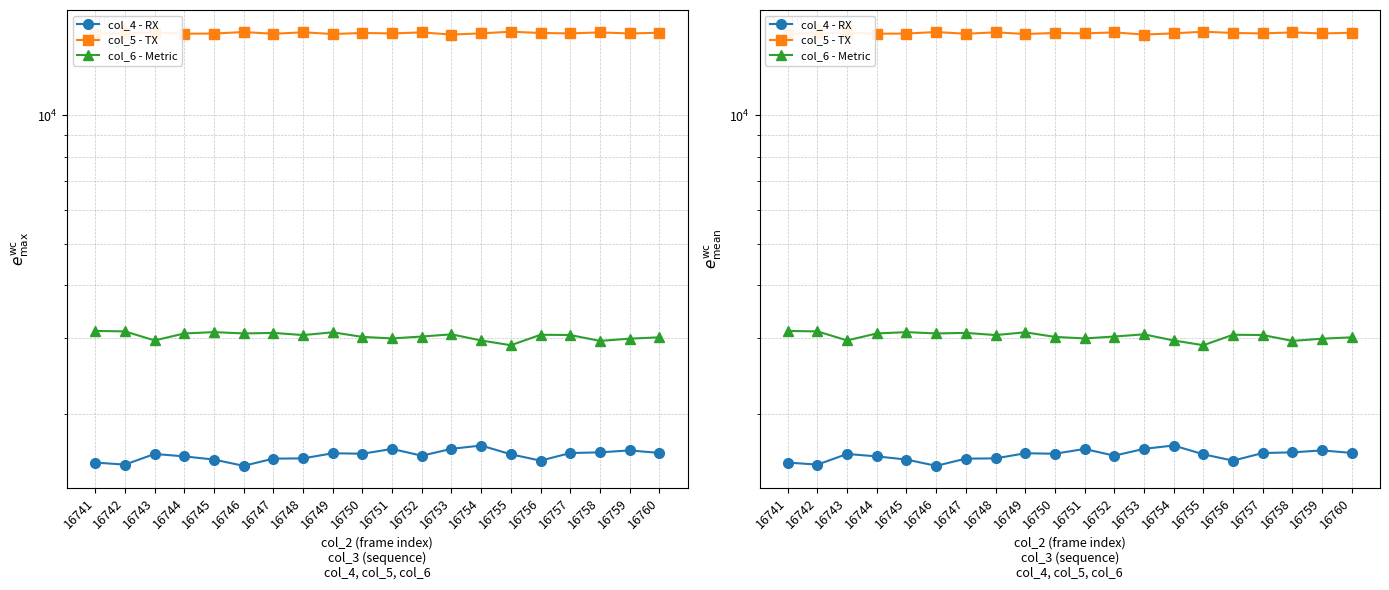

Which has a higher value, 16741 or 16749?

16749